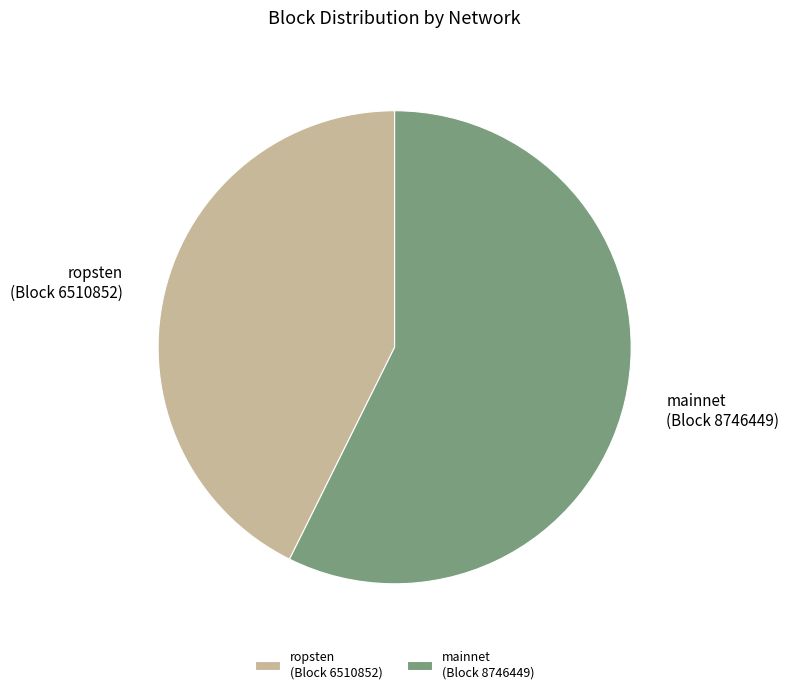

How many slices are in this pie chart?

2